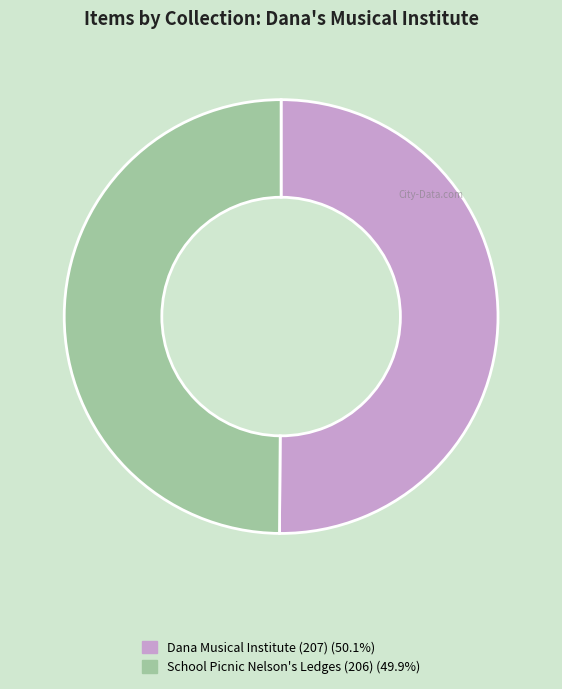

How many slices are in this pie chart?

2